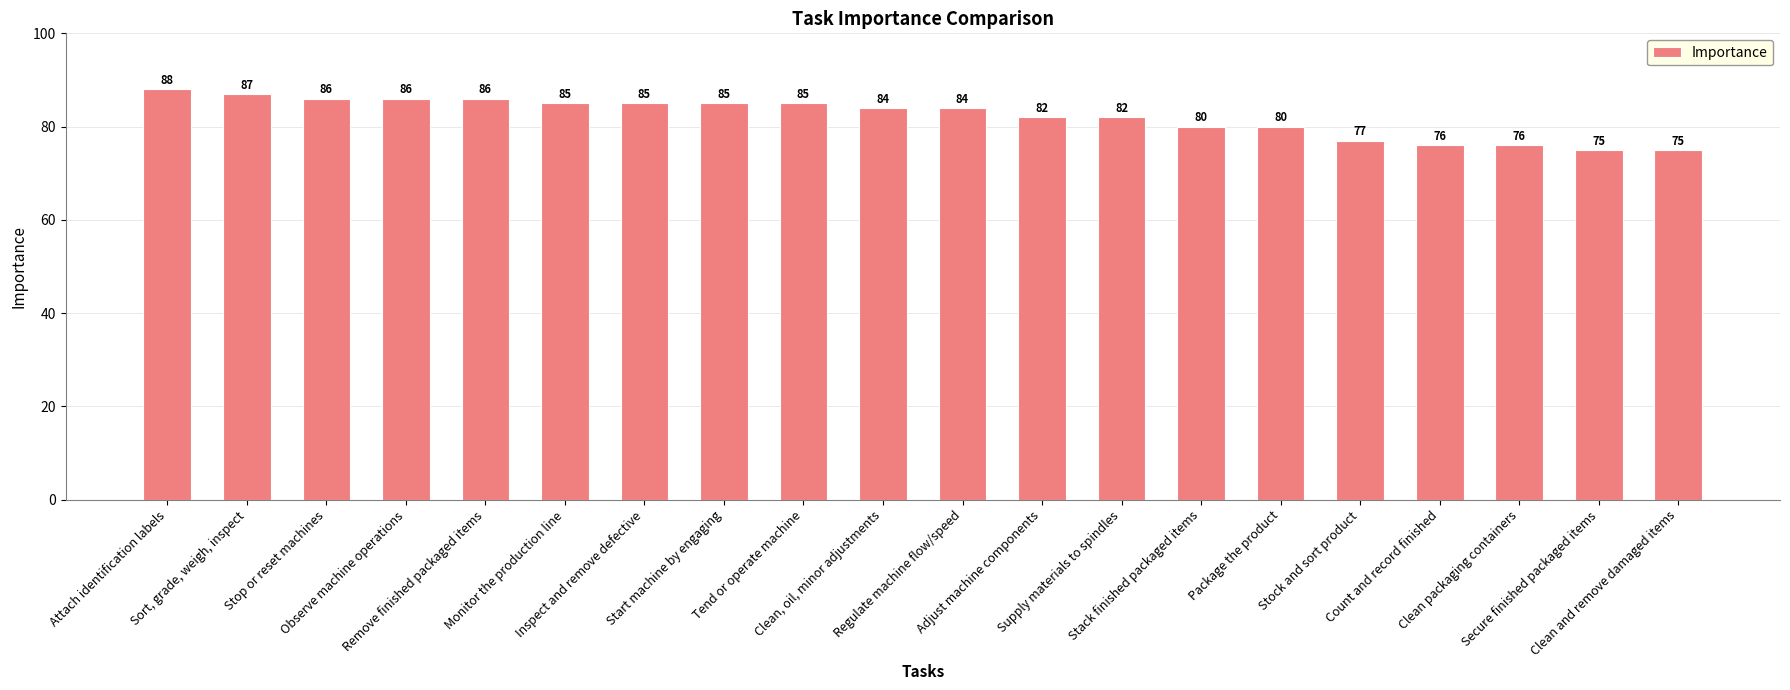

How many bars are there in total?

20